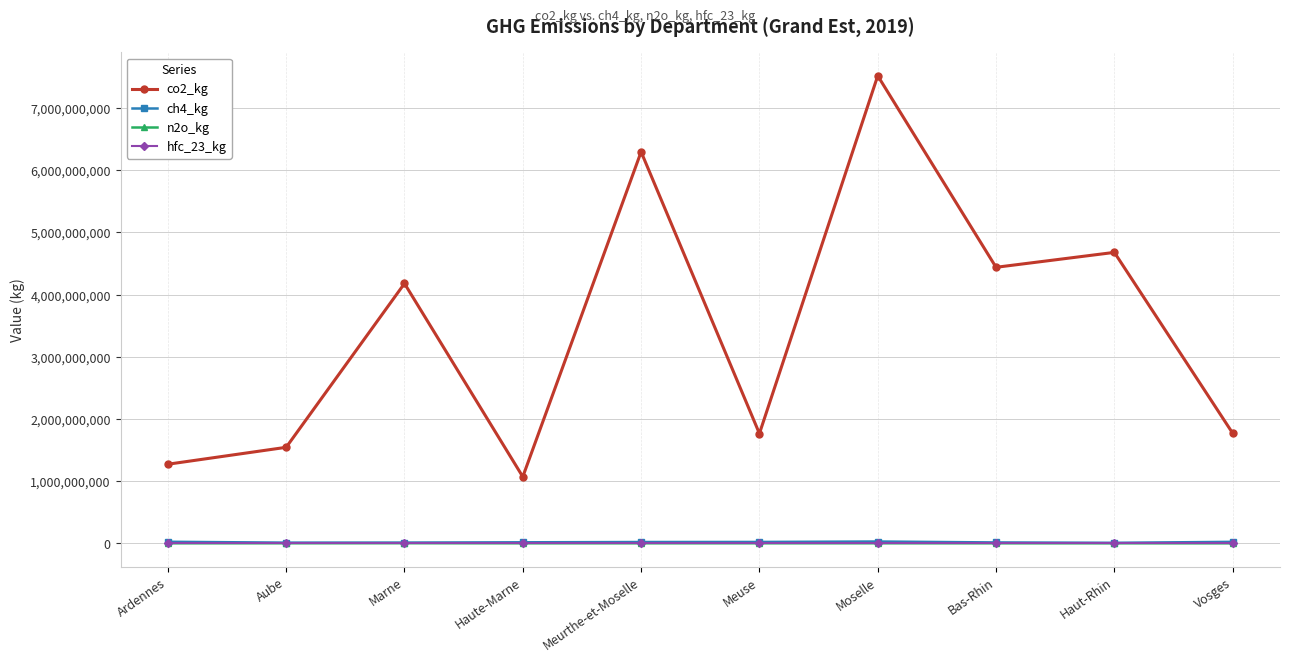

At how many categories does at least one series exceed 1132662215?

9